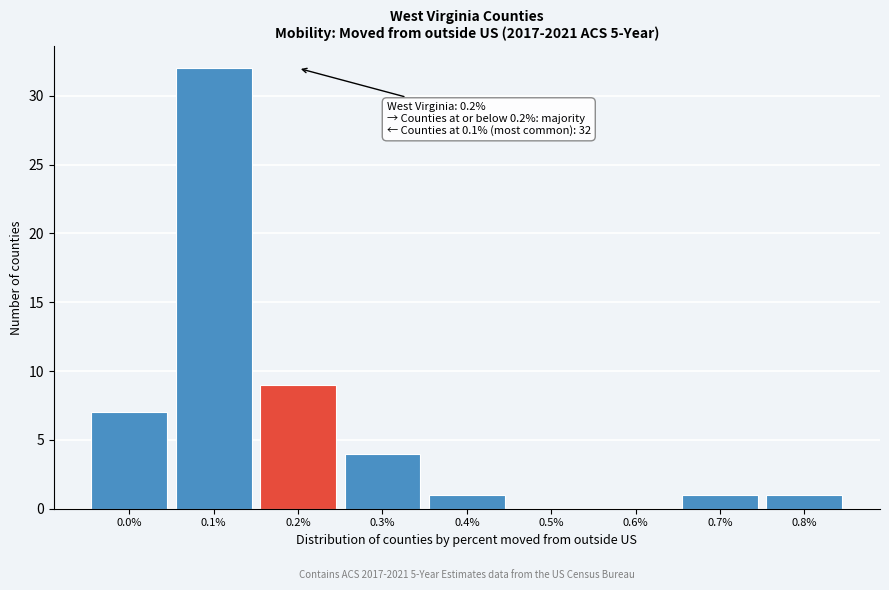

Reading left to right, list all the values displayed in this chart.

0.0%=7	0.1%=32	0.2%=9	0.3%=4	0.4%=1	0.5%=0	0.6%=0	0.7%=1	0.8%=1